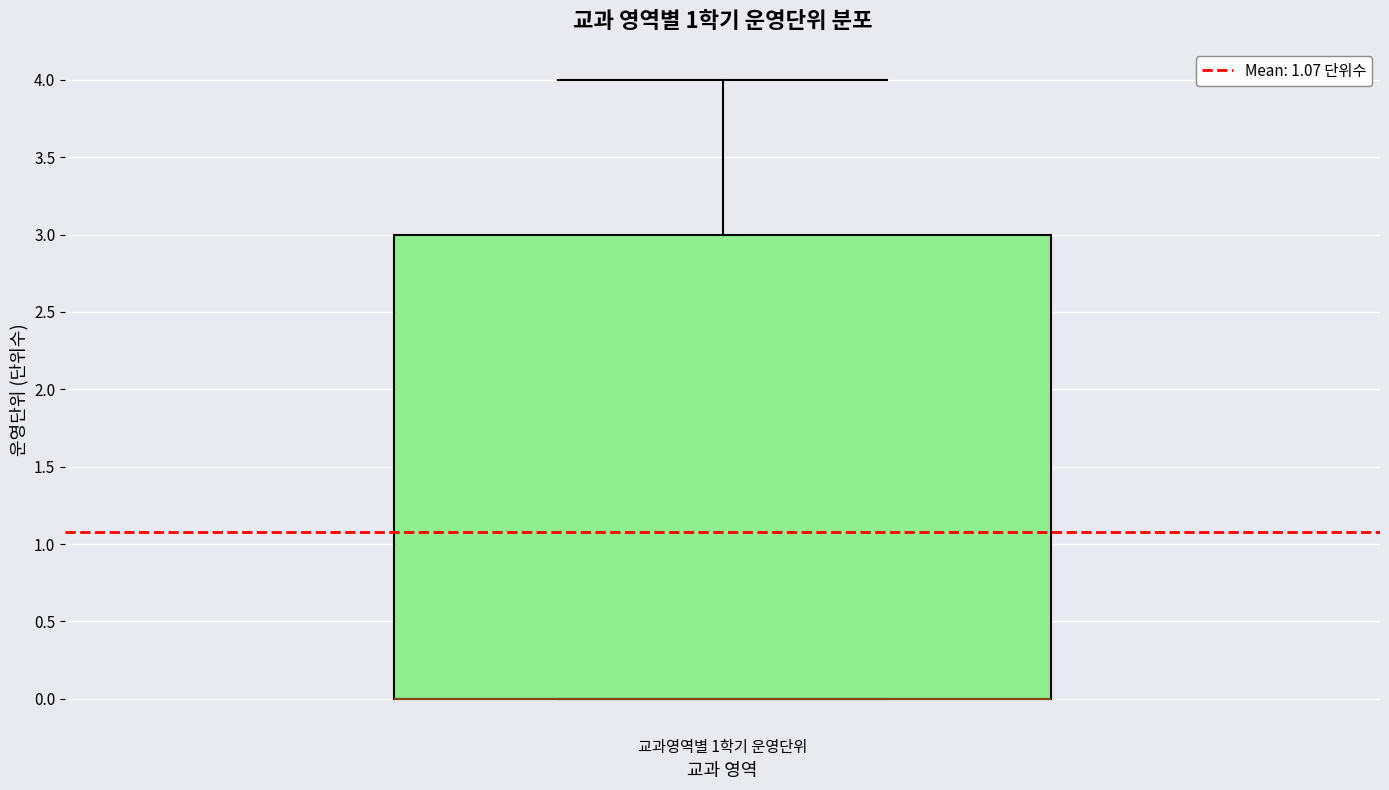

Transcribe this box plot: give where the median line is, the range the box spans, and where the two whiskers end, as read against the y-axis. The values are not printed on the chart, so give them approximately, as read against the axis.

median 0 (drawn on the box's lower edge), box 0 to 3, whiskers 0 to 4